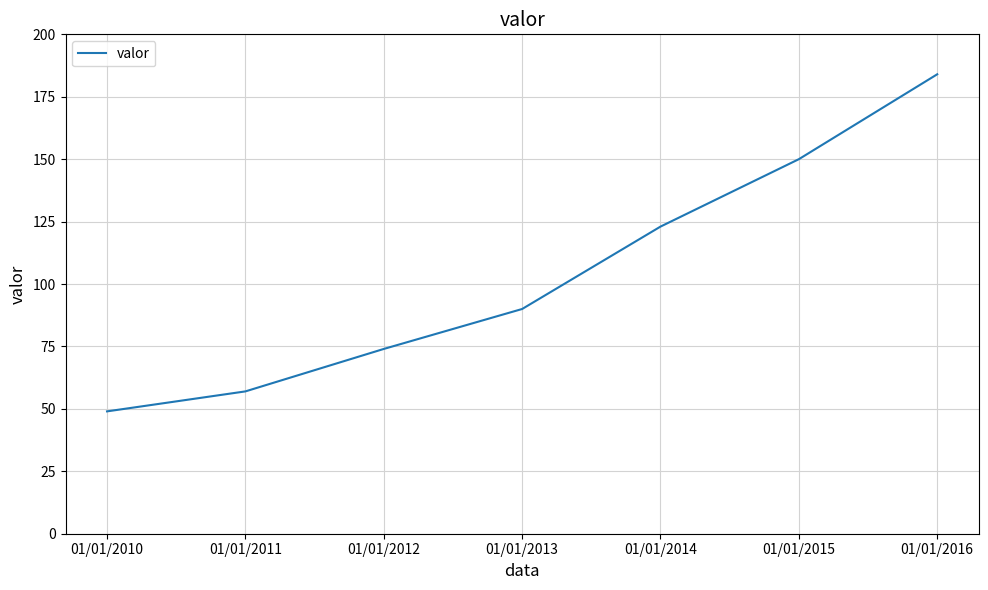

Where is the data nearest to the value 116?

01/01/2014